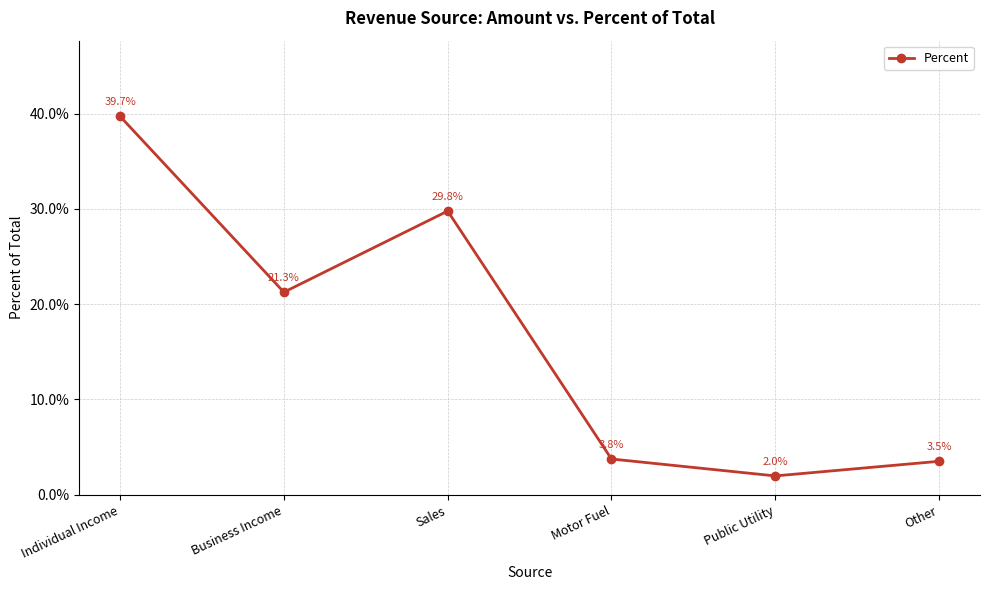

Does the chart have visible grid lines?

Yes